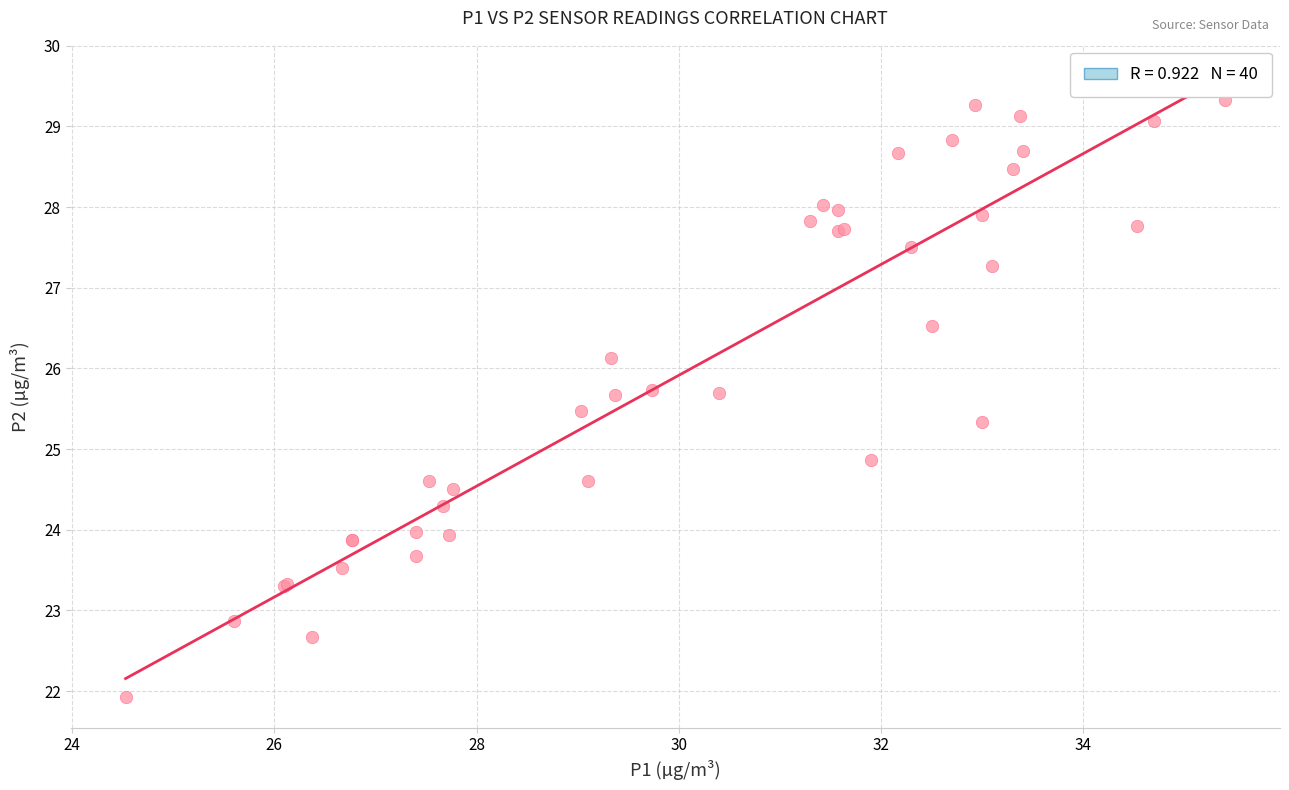

What Y value in the scatter plot is closest to 25?

24.9